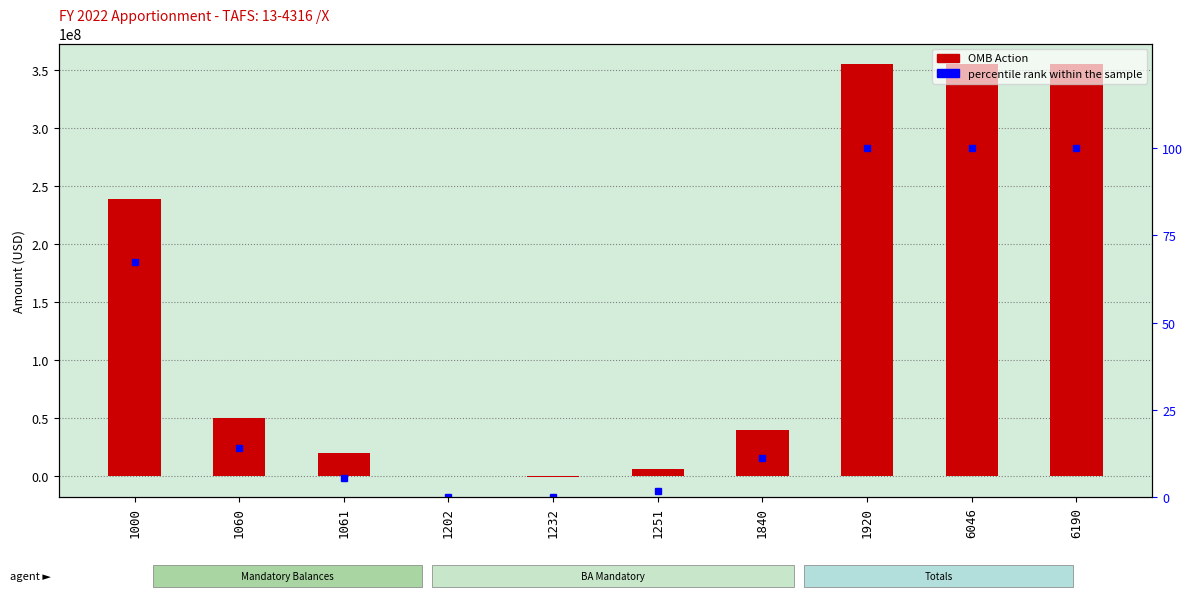

What are all the series names shown in the legend?

OMB Action, percentile rank within the sample